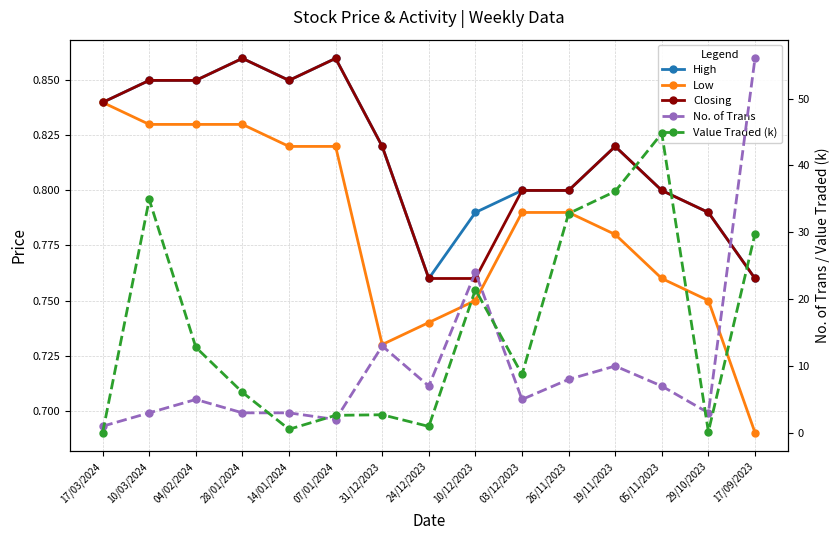

Is it true that Low equals 0.2 at 10/12/2023?

False